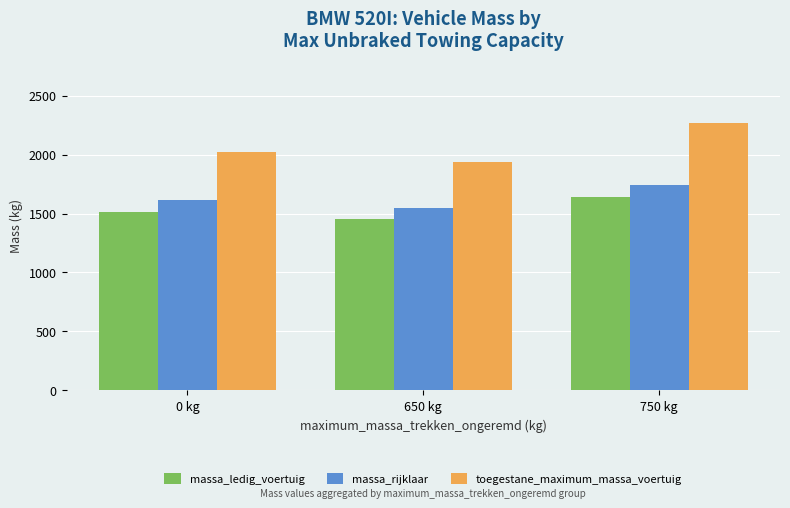

The value of massa_rijklaar at 650 kg is 1550. True or false?

True